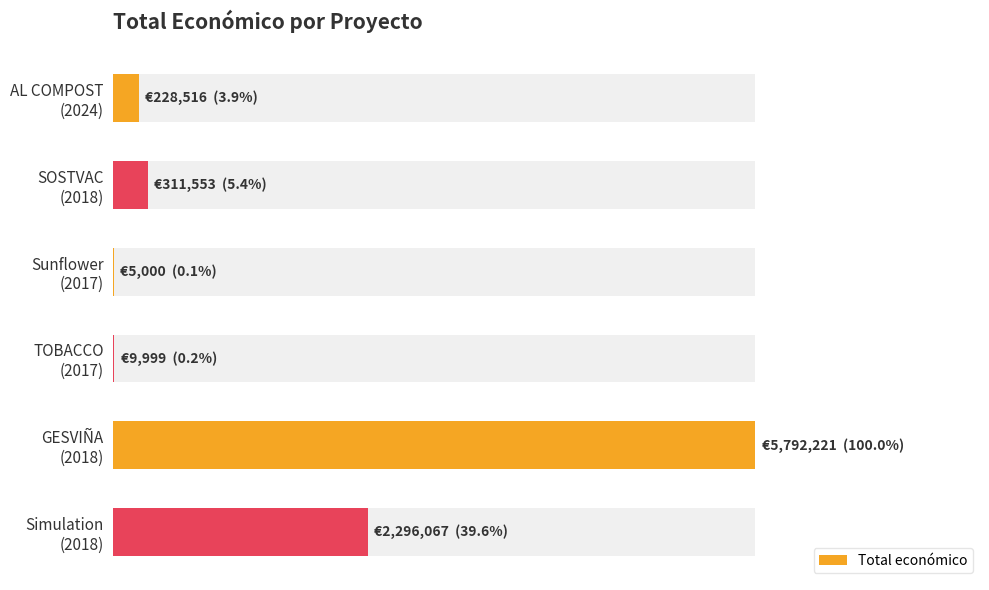

What is the greatest value displayed?

5792221